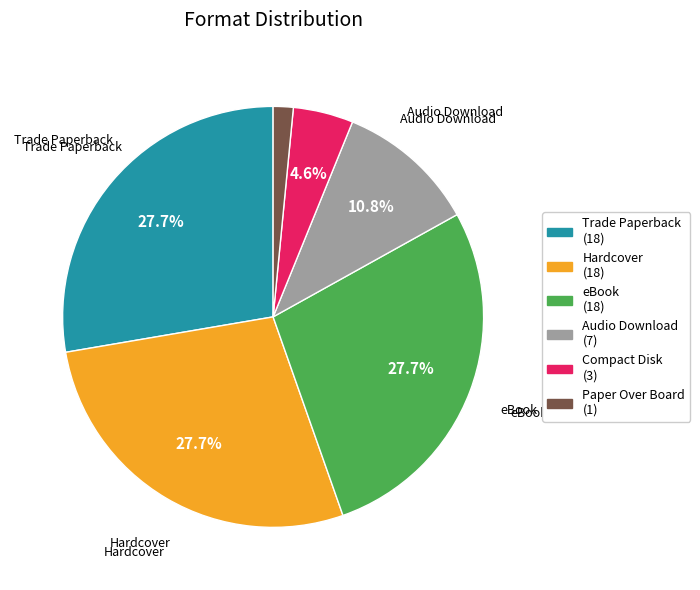

Combined, do Audio Download (7) and Paper Over Board (1) account for over 50%?

No